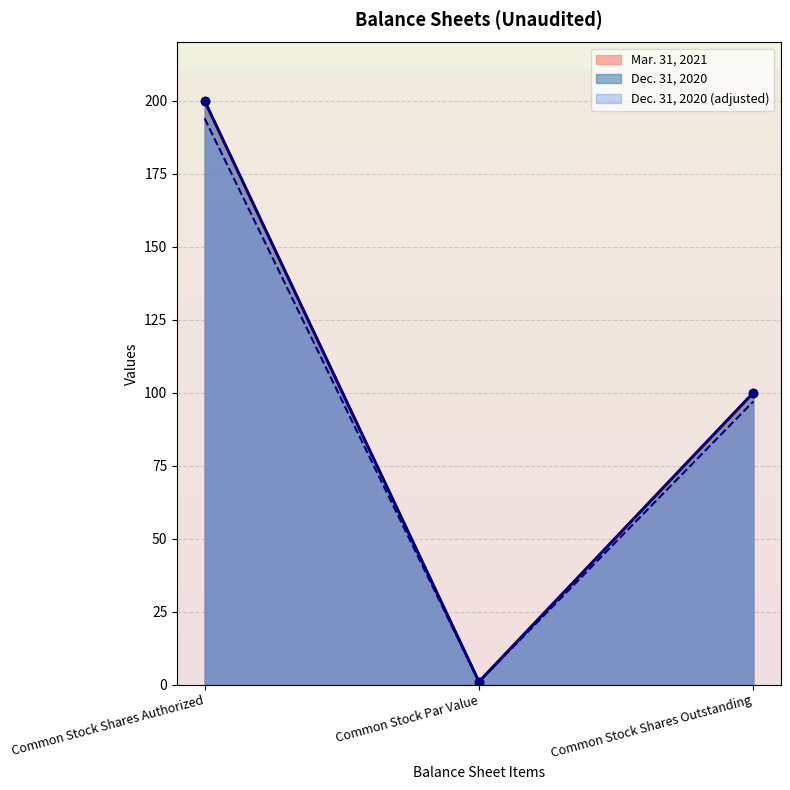

What is the label of the 1st point from the right?

Common Stock Shares Outstanding